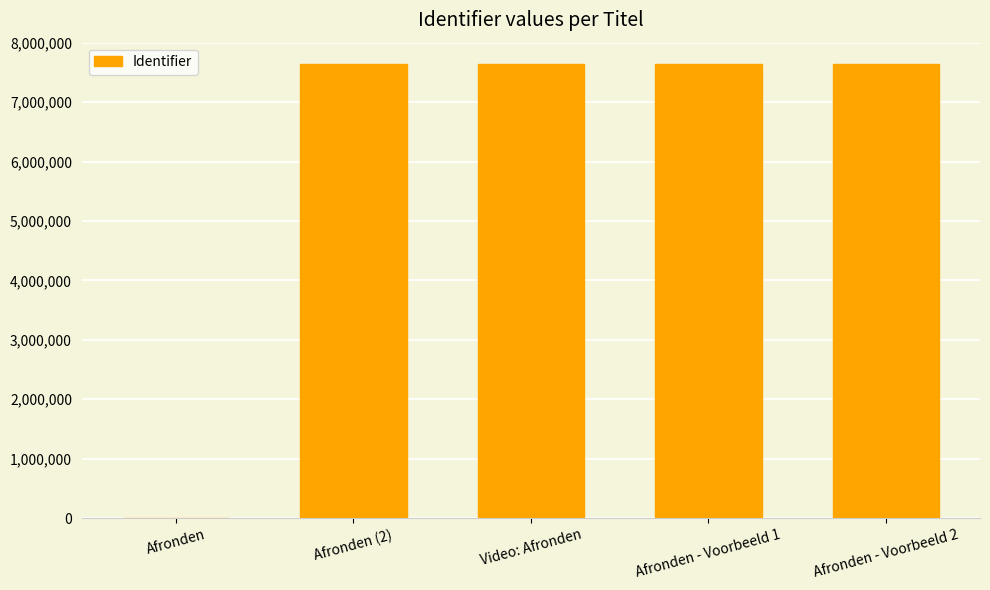

What is the sum of all values?

30597692